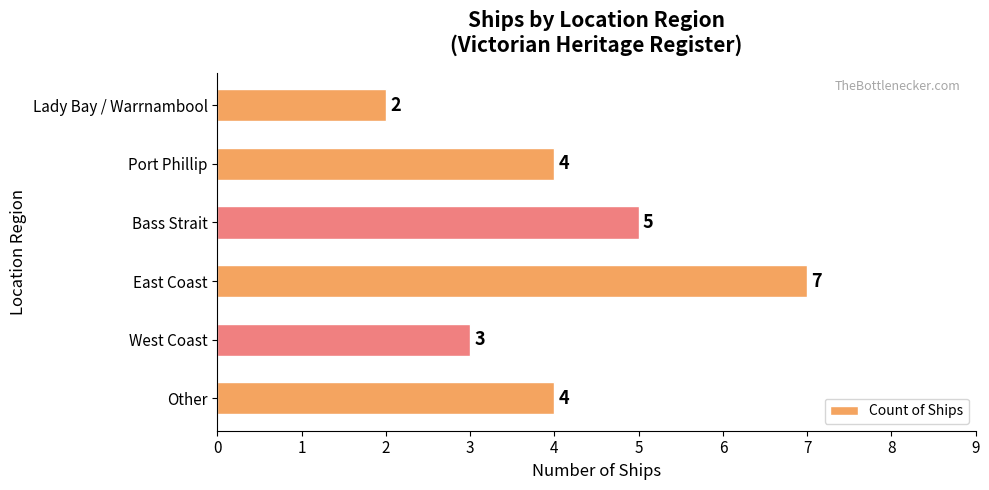

What is the maximum value shown in the chart?

7